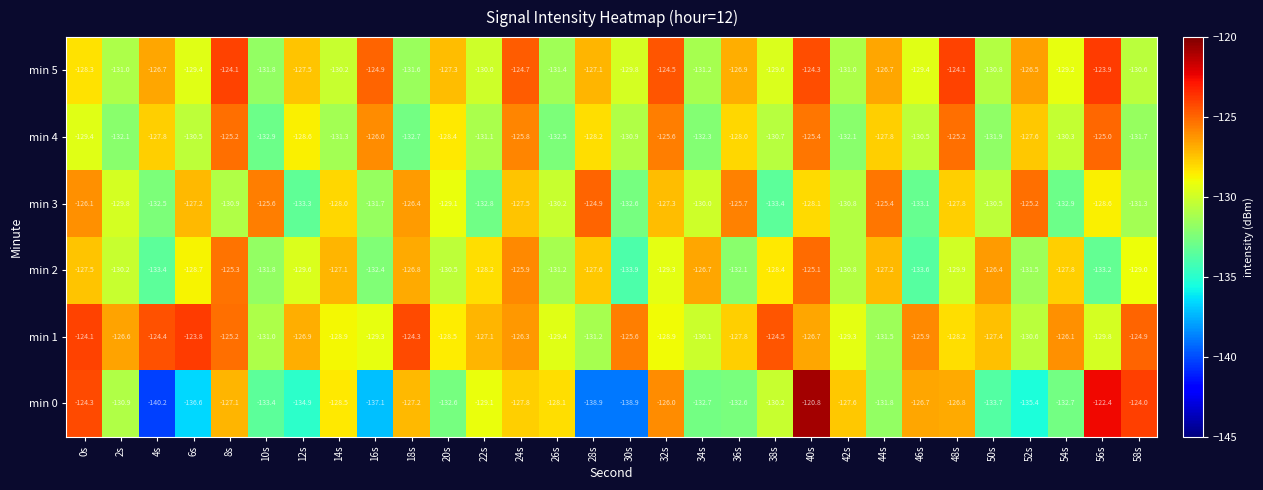

At 52s, list the series in order from smallest to largest.

min 0, min 2, min 1, min 4, min 5, min 3